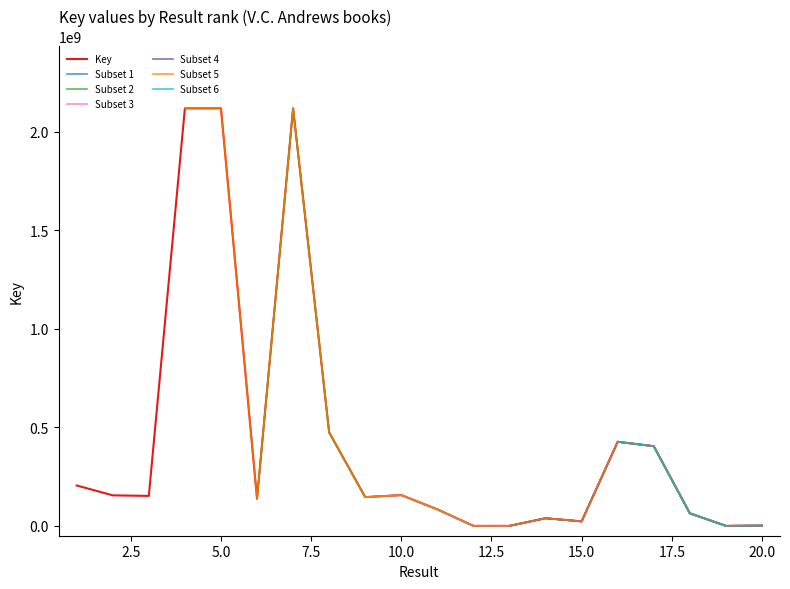

What is the sum of all values?

8827559893